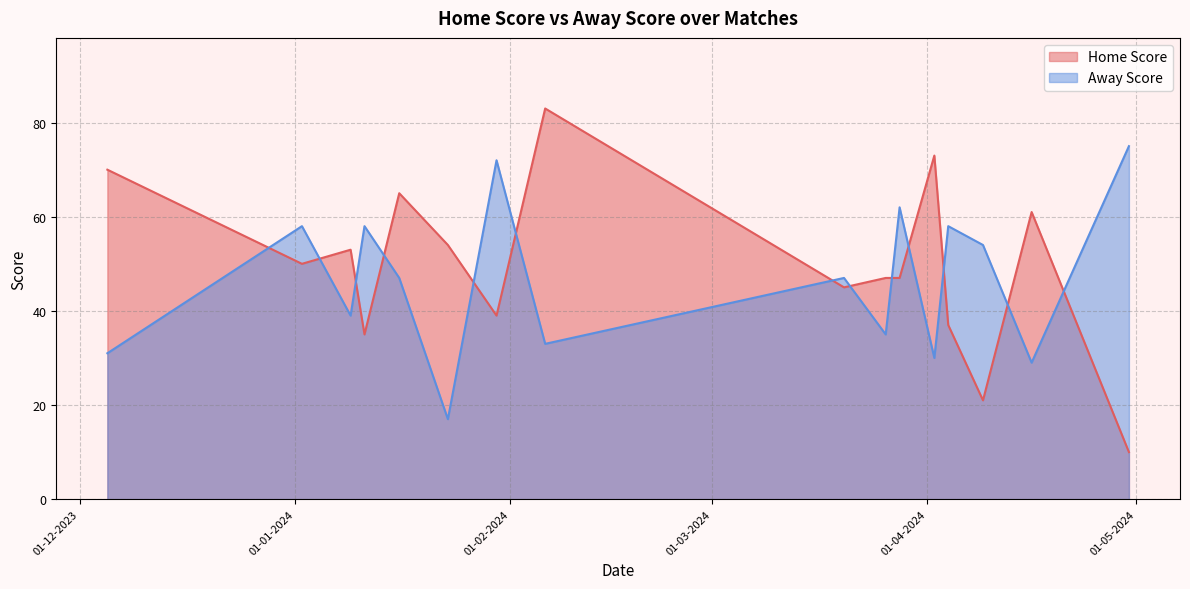

At which category is the sum across all series the highest?

06-02-2024